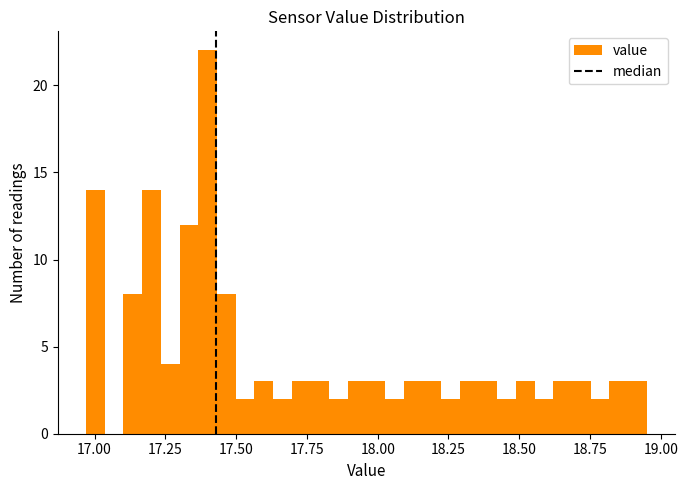

Around what value on the x-axis is the tallest bar? Give the approximate position of its centre, as read against the axis.

17.40